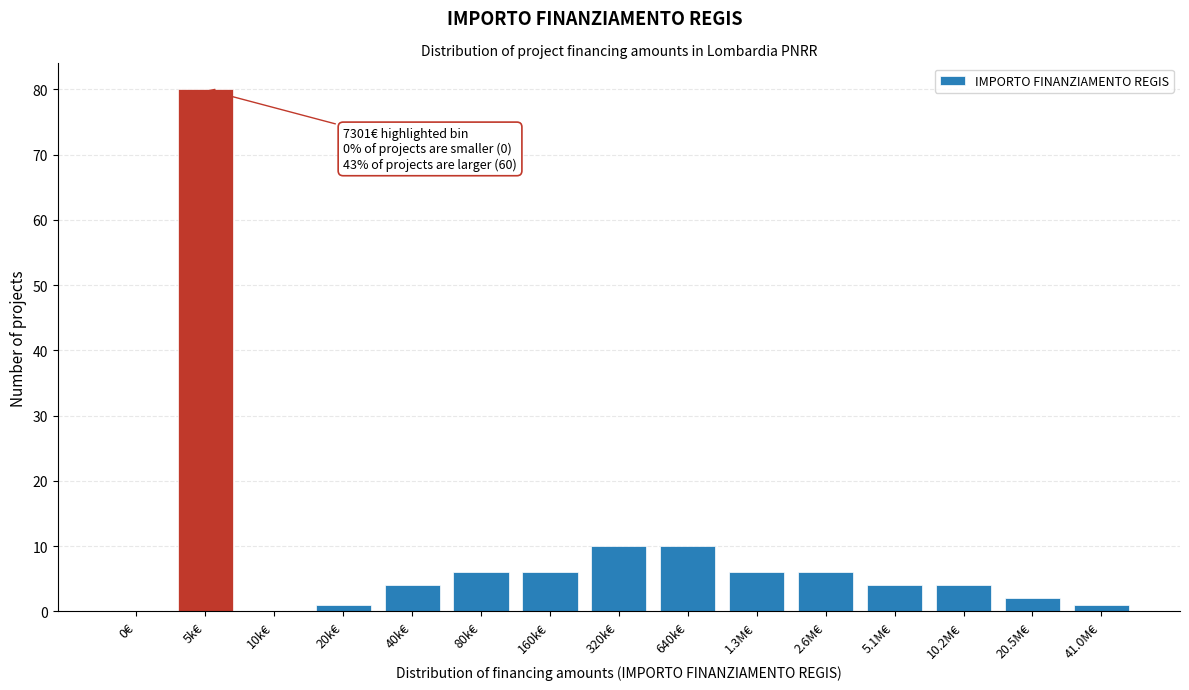

Reading left to right, list all the values displayed in this chart.

0€=0	5k€=80	10k€=0	20k€=1	40k€=4	80k€=6	160k€=6	320k€=10	640k€=10	1.3M€=6	2.6M€=6	5.1M€=4	10.2M€=4	20.5M€=2	41.0M€=1